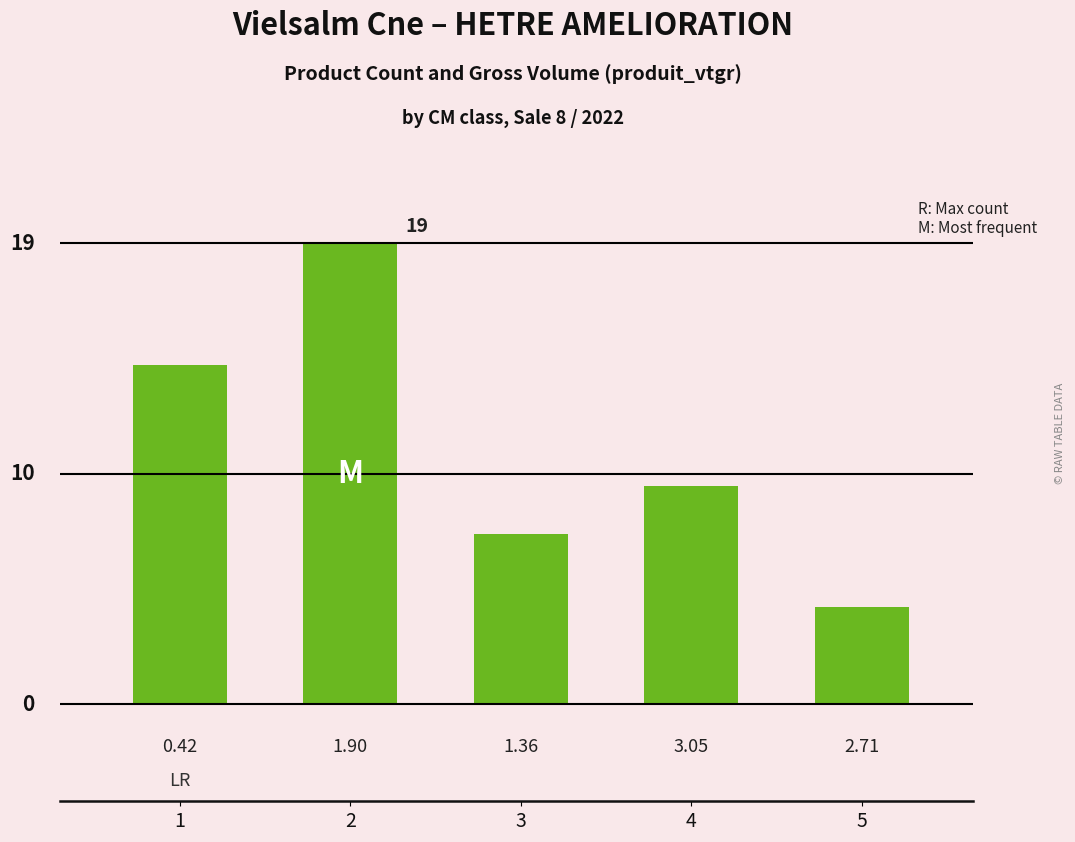

Reading left to right, transcribe all the data shown in this chart.

14	19	7	9	4